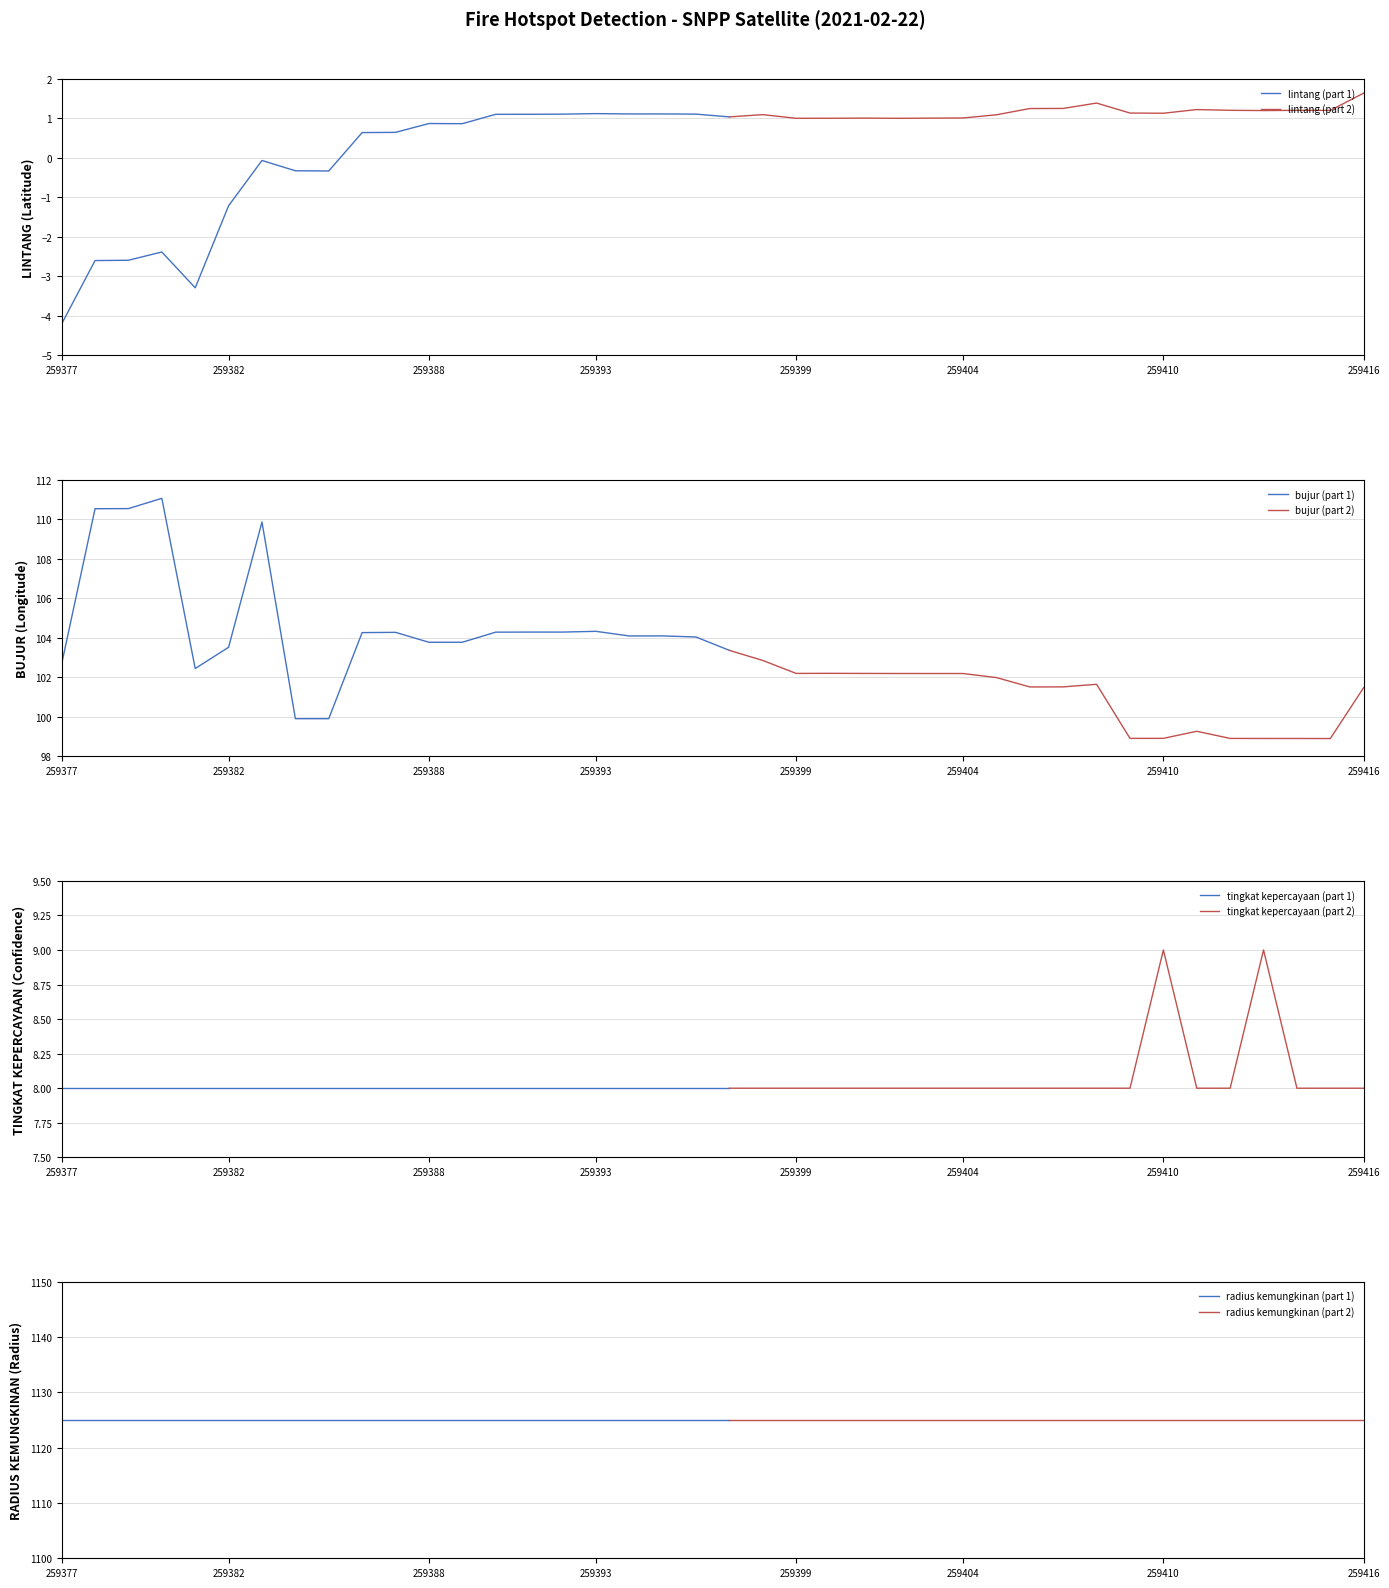

Reading left to right, list all the values displayed in this chart.

lintang: -4.2	-2.6	-2.6	-2.4	-3.3	-1.2	-0.1	-0.3	-0.3	0.6	0.6	0.9	0.9	1.1	1.1	1.1	1.1	1.1	1.1	1.1	1.0	1.1	1.0	1.0	1.0	1.0	1.0	1.0	1.1	1.3	1.3	1.4	1.1	1.1	1.2	1.2	1.2	1.2	1.2	1.6
bujur: 102.7	110.5	110.5	111.1	102.4	103.5	109.9	99.9	99.9	104.3	104.3	103.8	103.8	104.3	104.3	104.3	104.3	104.1	104.1	104.0	103.4	102.9	102.2	102.2	102.2	102.2	102.2	102.2	102.0	101.5	101.5	101.7	98.9	98.9	99.3	98.9	98.9	98.9	98.9	101.5
tingkat kepercayaan: 8.0	8.0	8.0	8.0	8.0	8.0	8.0	8.0	8.0	8.0	8.0	8.0	8.0	8.0	8.0	8.0	8.0	8.0	8.0	8.0	8.0	8.0	8.0	8.0	8.0	8.0	8.0	8.0	8.0	8.0	8.0	8.0	8.0	9.0	8.0	8.0	9.0	8.0	8.0	8.0
radius kemungkinan: 1125.0	1125.0	1125.0	1125.0	1125.0	1125.0	1125.0	1125.0	1125.0	1125.0	1125.0	1125.0	1125.0	1125.0	1125.0	1125.0	1125.0	1125.0	1125.0	1125.0	1125.0	1125.0	1125.0	1125.0	1125.0	1125.0	1125.0	1125.0	1125.0	1125.0	1125.0	1125.0	1125.0	1125.0	1125.0	1125.0	1125.0	1125.0	1125.0	1125.0